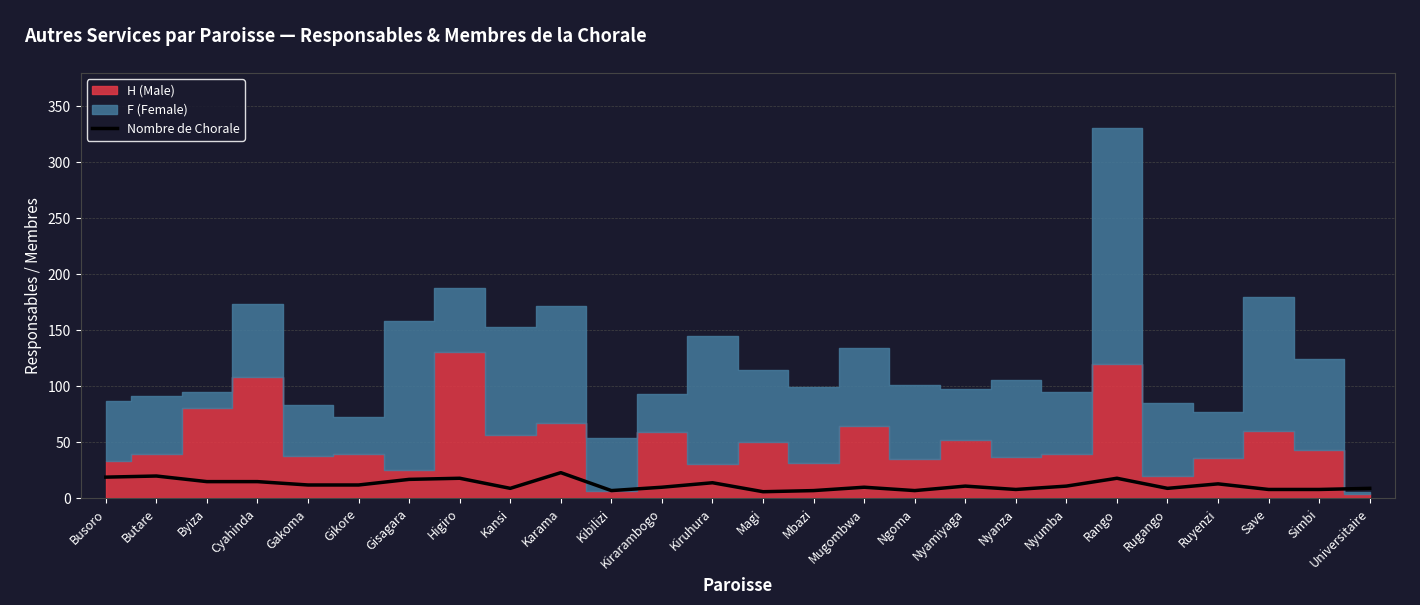

Reading left to right, list all the values displayed in this chart.

Busoro=19	Butare=20	Byiza=15	Cyahinda=15	Gakoma=12	Gikore=12	Gisagara=17	Higiro=18	Kansi=9	Karama=23	Kibilizi=7	Kirarambogo=10	Kiruhura=14	Magi=6	Mbazi=7	Mugombwa=10	Ngoma=7	Nyamiyaga=11	Nyanza=8	Nyumba=11	Rango=18	Rugango=9	Ruyenzi=13	Save=8	Simbi=8	Universitaire=9